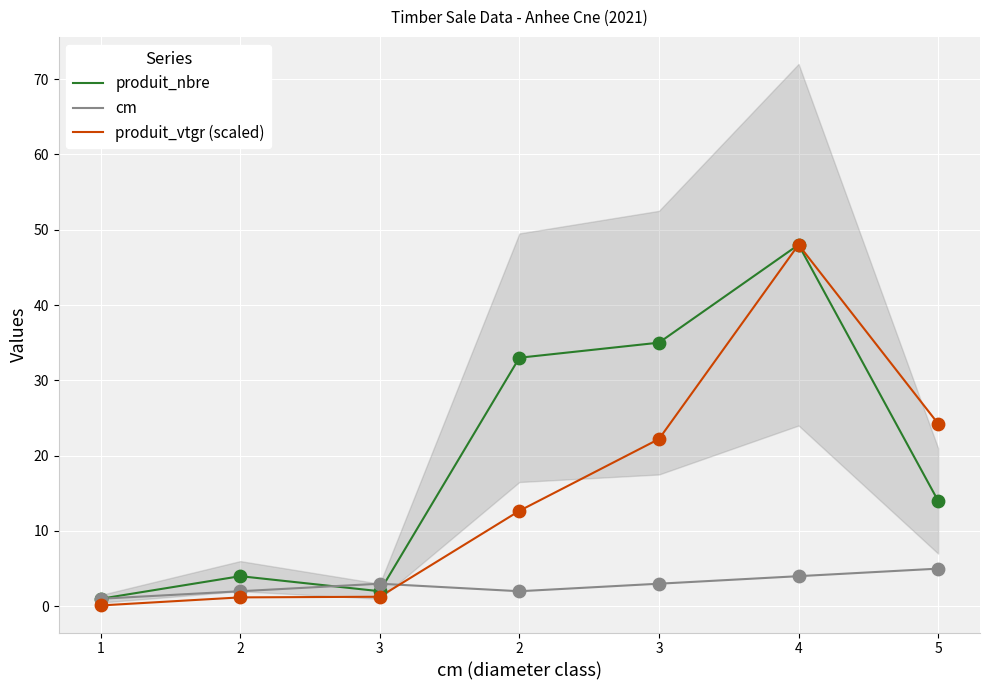

Is the value of produit_vtgr (scaled) at 3 greater than the value of produit_nbre at 3?

No